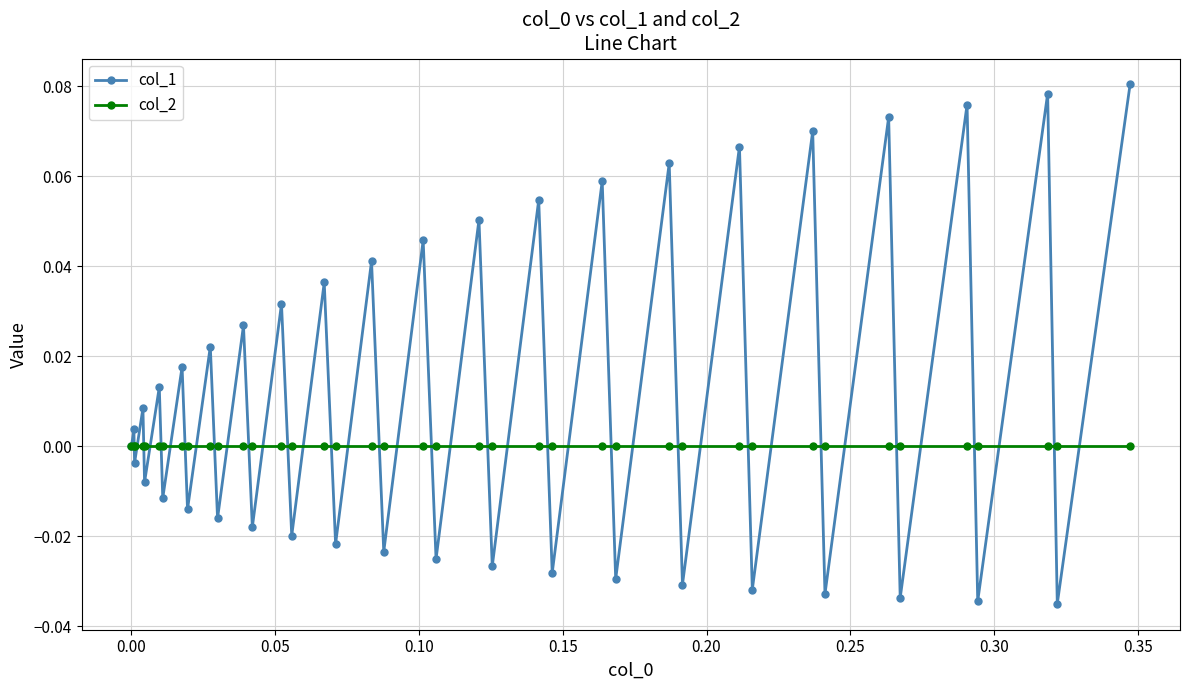

Which series has the largest total across all categories?

col_1